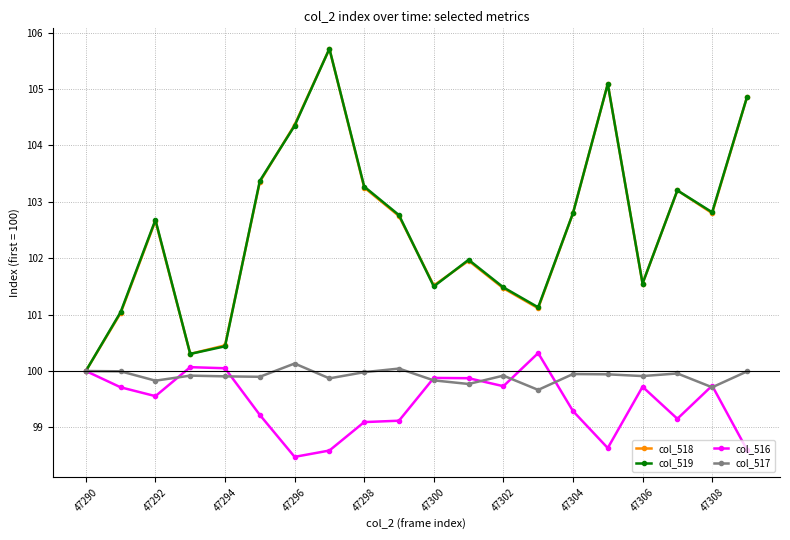

True or false: col_517 and col_516 cross at least once.

True